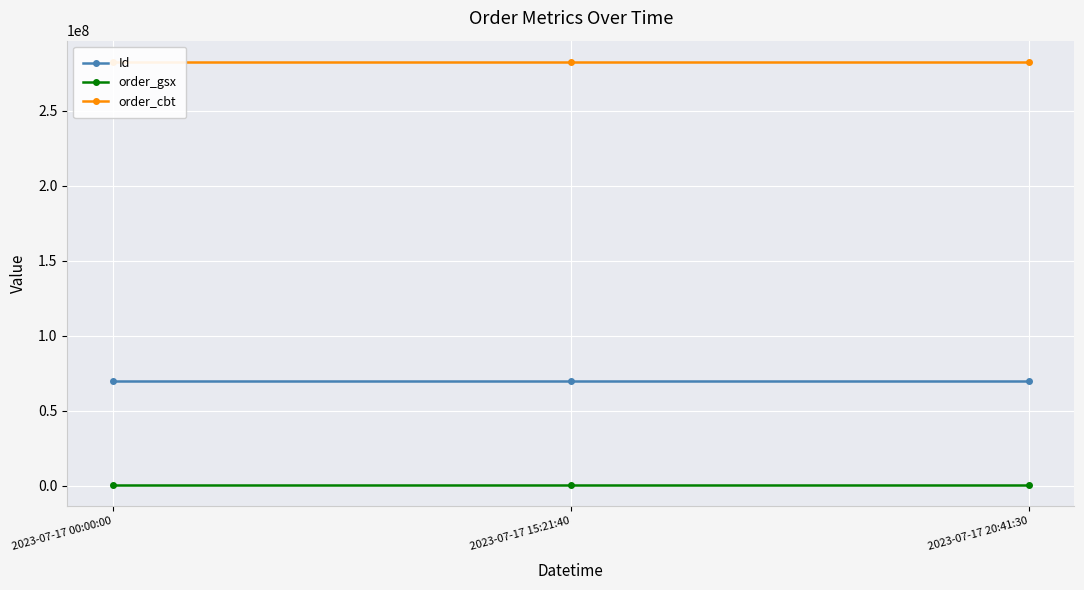

What are all the series names shown in the legend?

Id, order_gsx, order_cbt